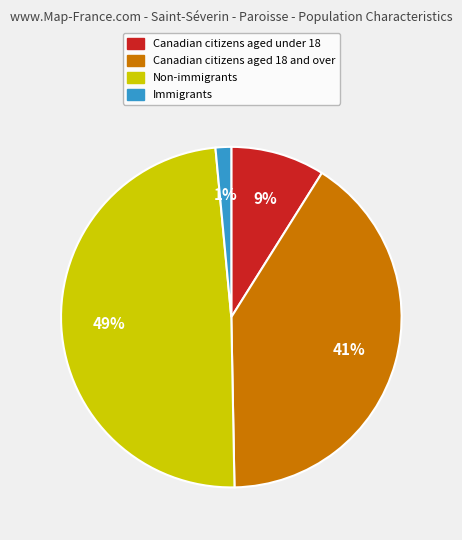

Count the number of slices in the pie.

4